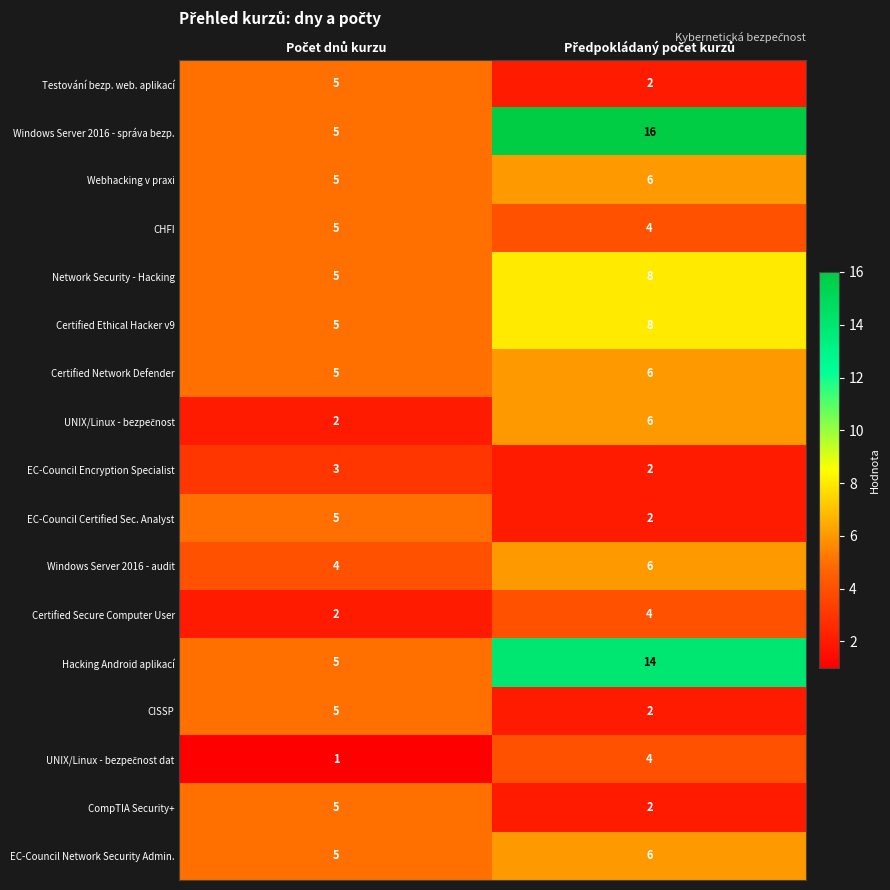

How many series are shown in this chart?

17